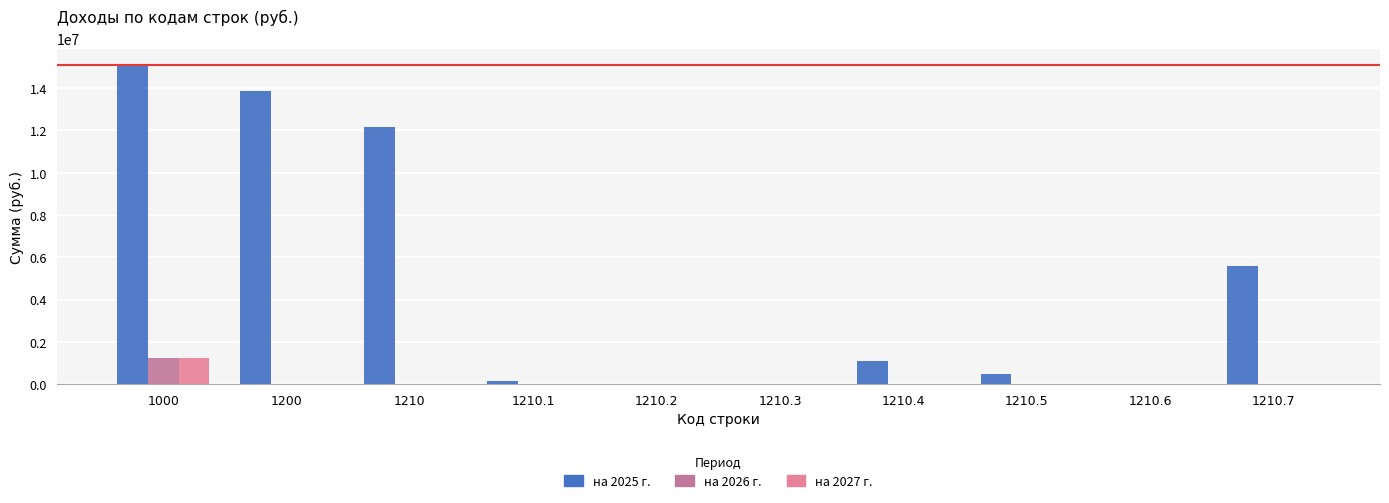

What are all the series names shown in the legend?

на 2025 г., на 2026 г., на 2027 г.